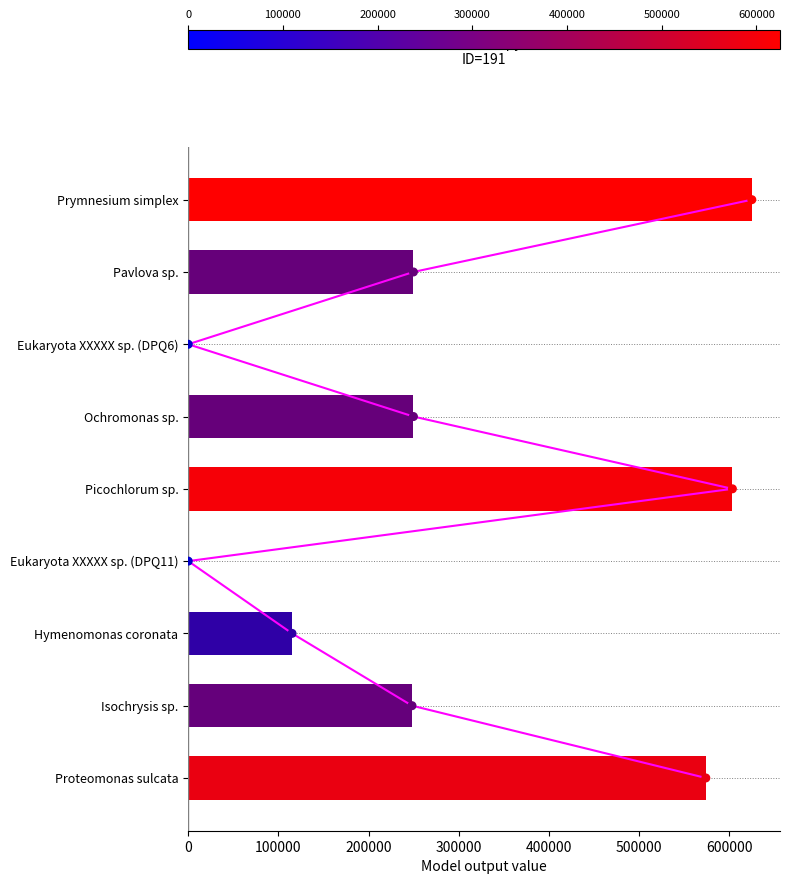

Approximately how many times larger is the value at Ochromonas sp. compared to Pavlova sp.?

1.0